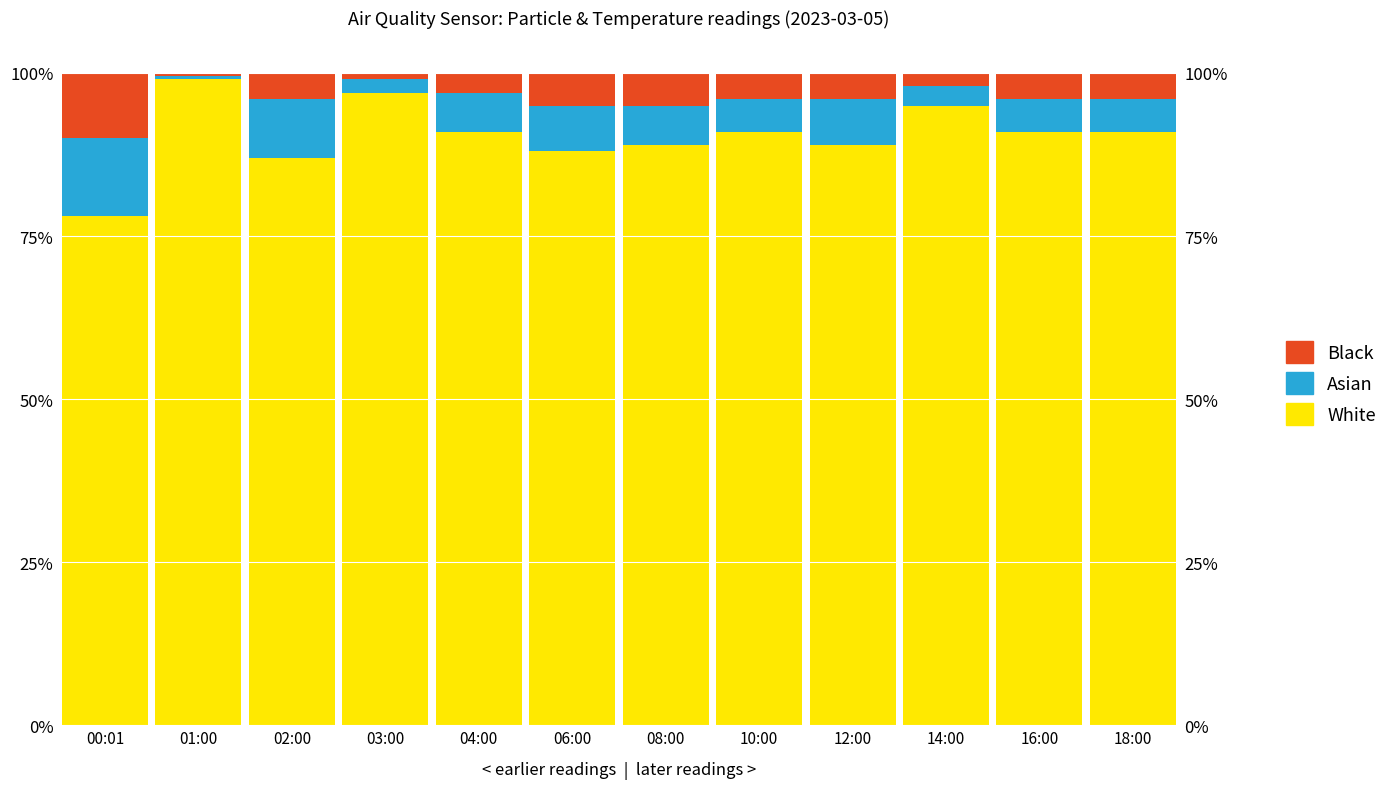

How many bars are there in total?

36